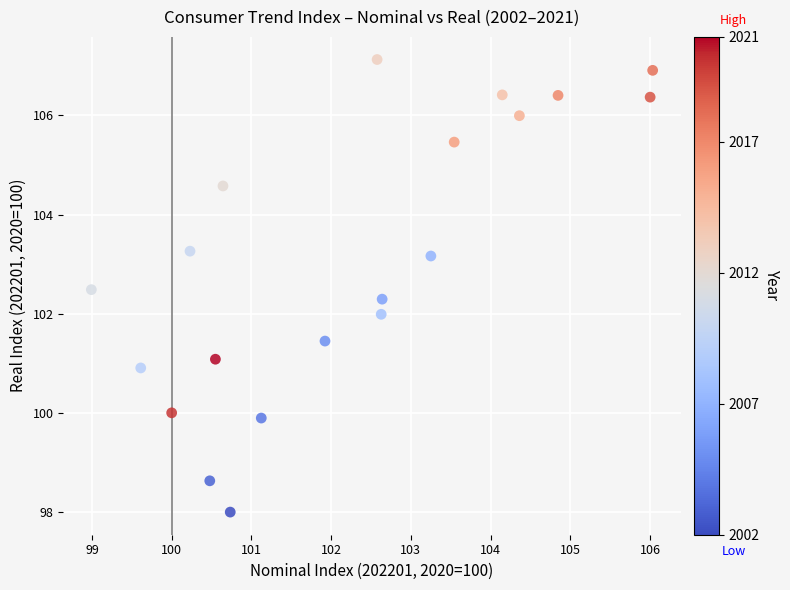

What is the range of X values (max minus min)?

7.0